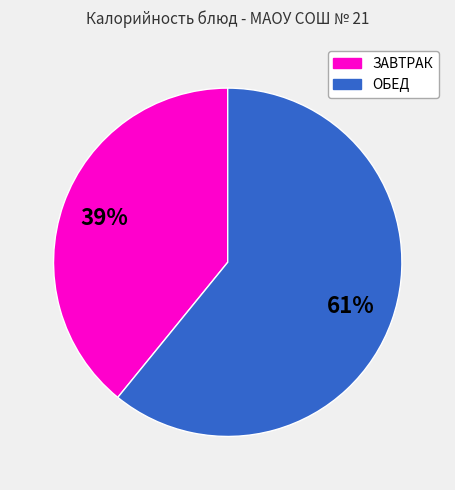

To the nearest percent, what is the difference between the largest and smallest slice percentages?

22%